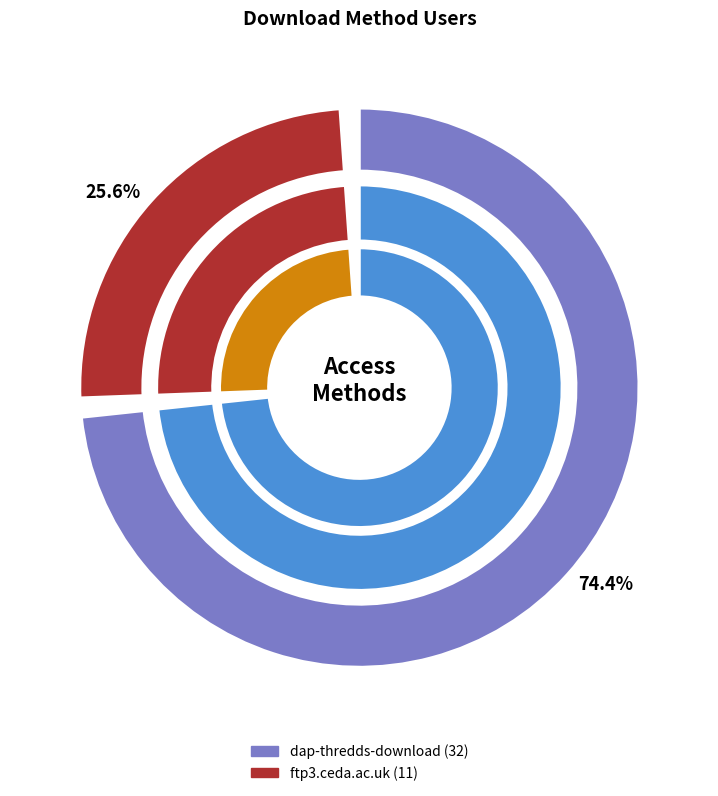

The dap-thredds-download slice represents 80% of the pie. True or false?

False